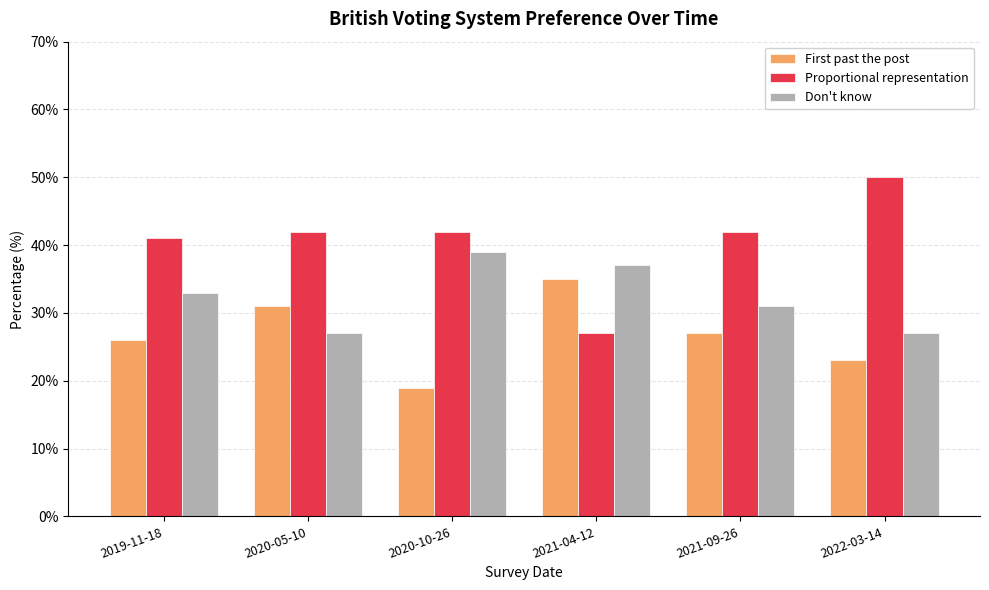

At 2020-05-10, list the series in order from smallest to largest.

Don't know, First past the post, Proportional representation